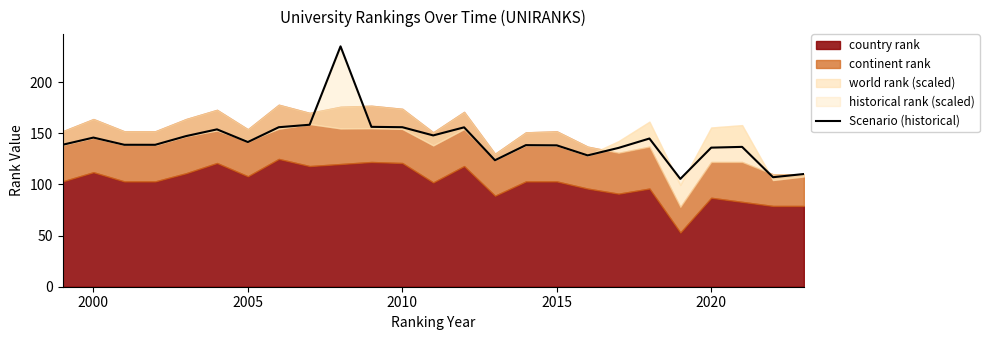

At which category does the data reach its first local peak?

2000